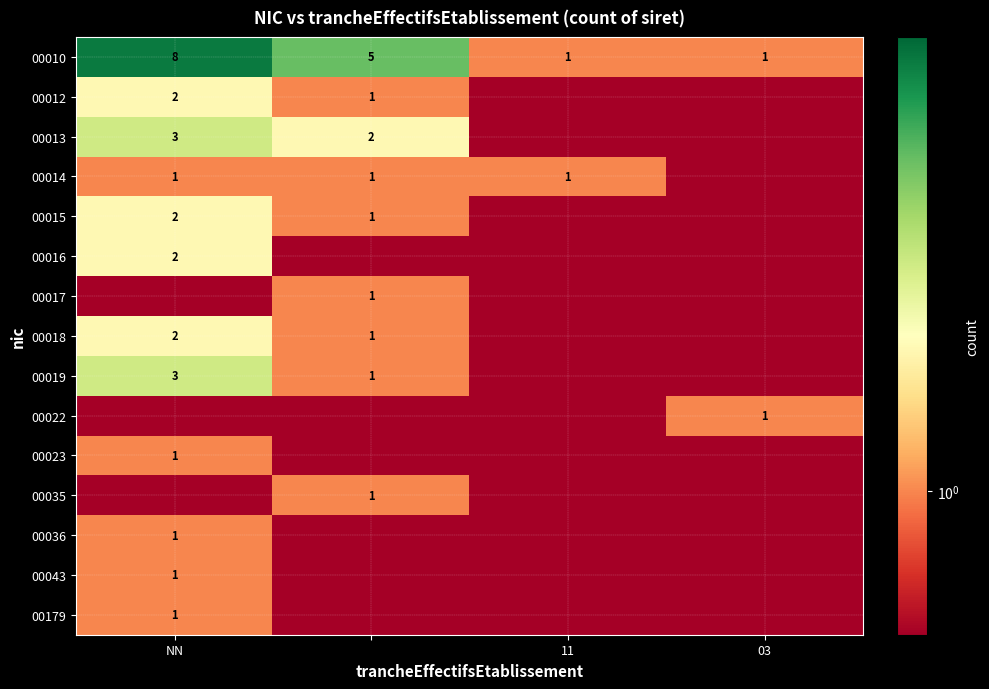

What is the difference between the maximum and minimum values in the 00010 series?

7.0